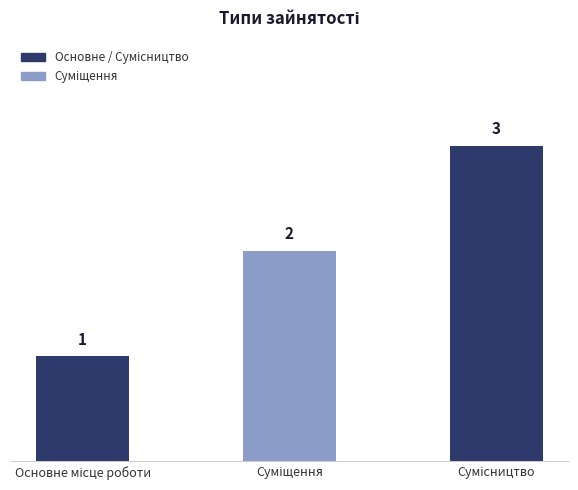

Count the values in the range 1 to 3.

3